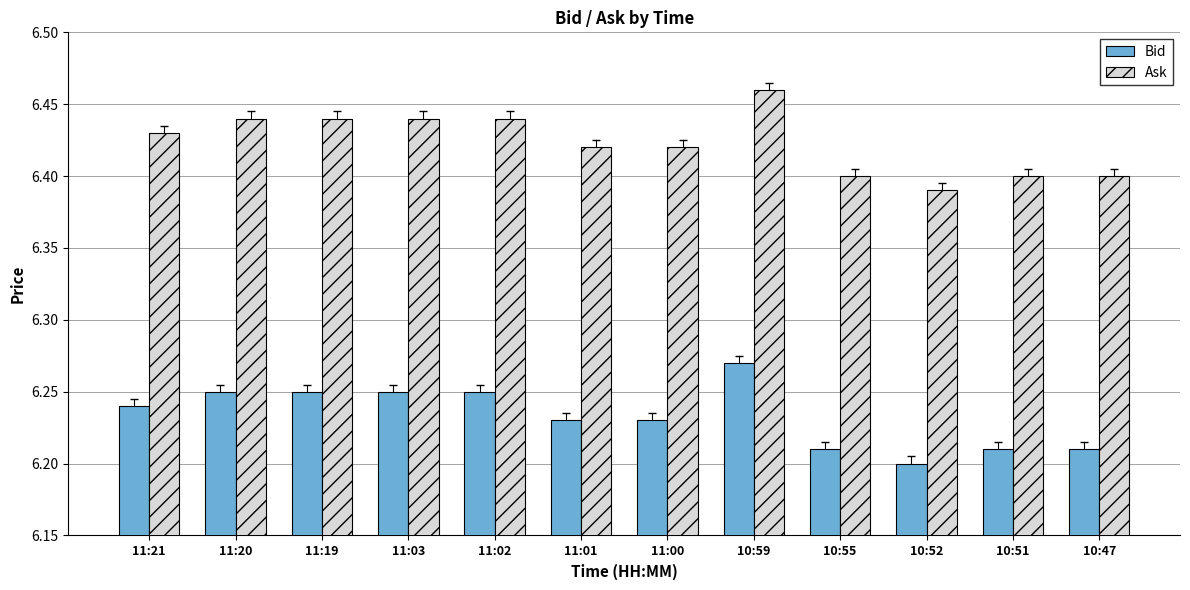

How many Bid values are between 6 and 7?

12